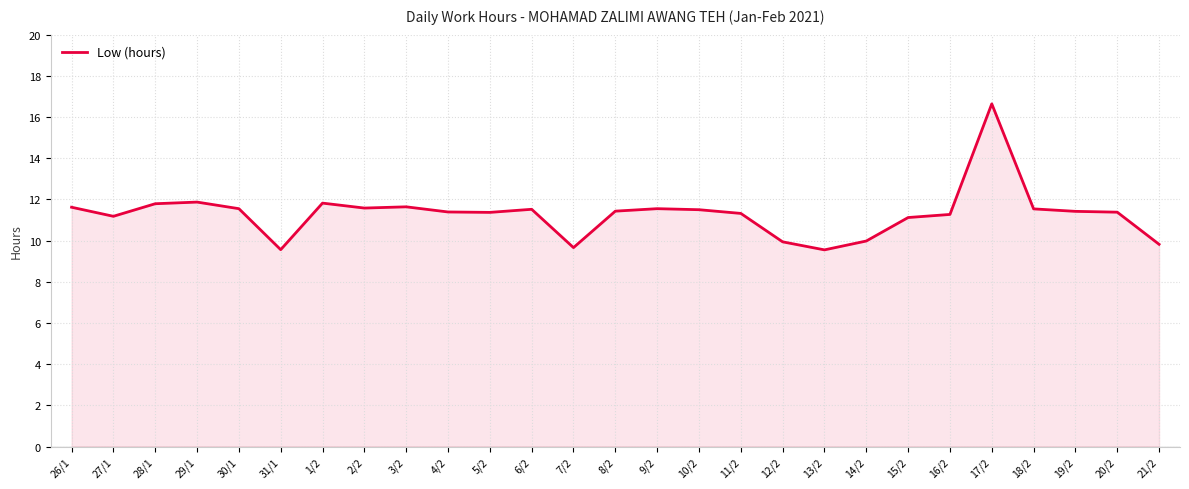

At which label does the data first exceed 11?

26/1